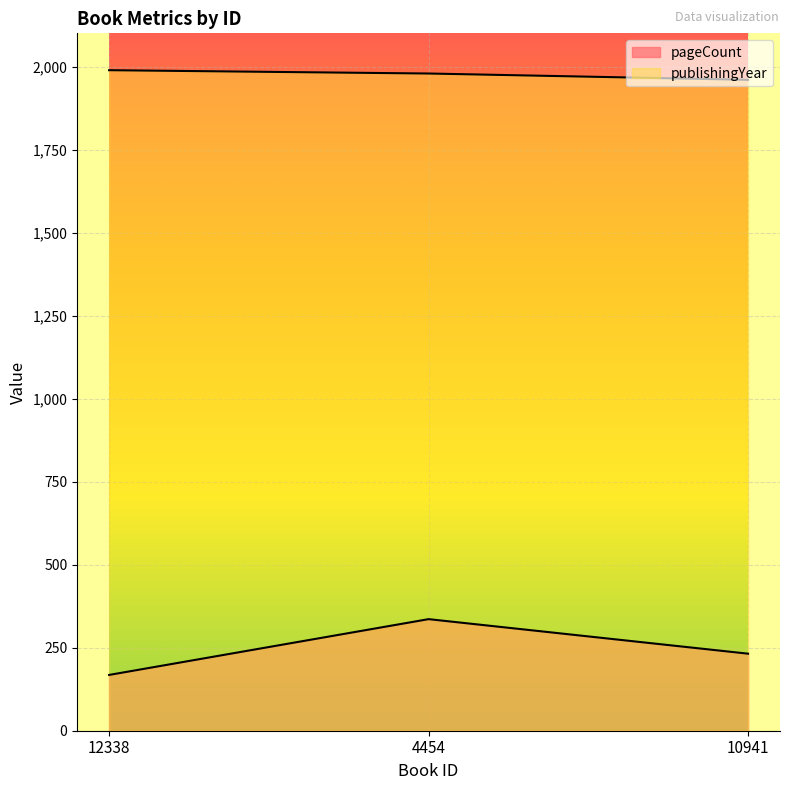

At which category is the sum across all series the highest?

4454